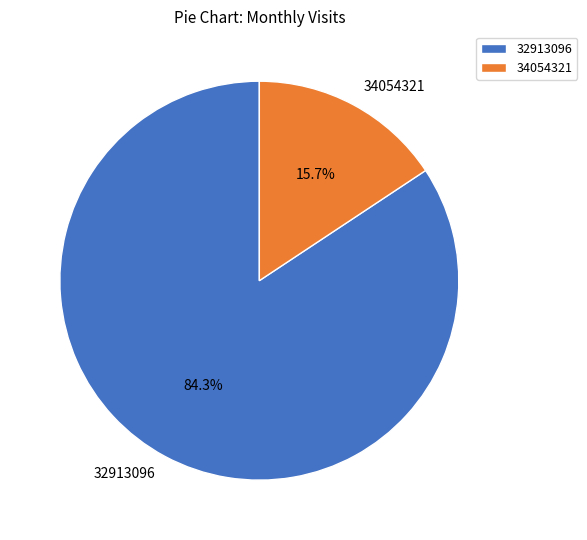

How many slices are in this pie chart?

2